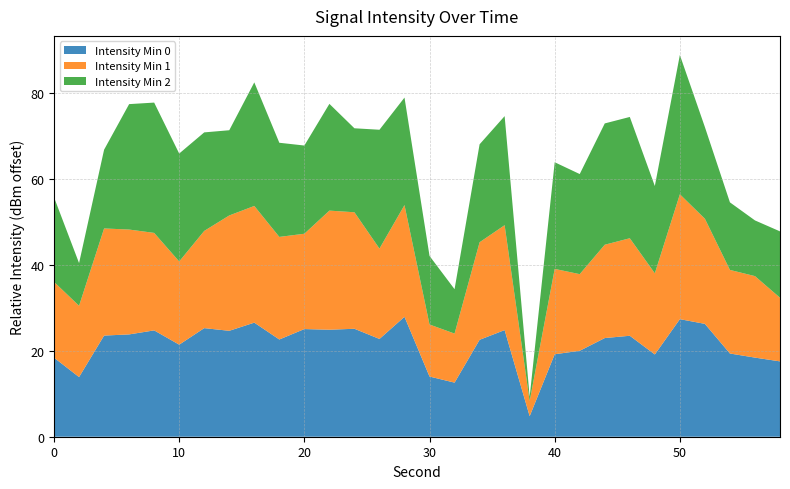

What is the total value across all series at 10?

66.0